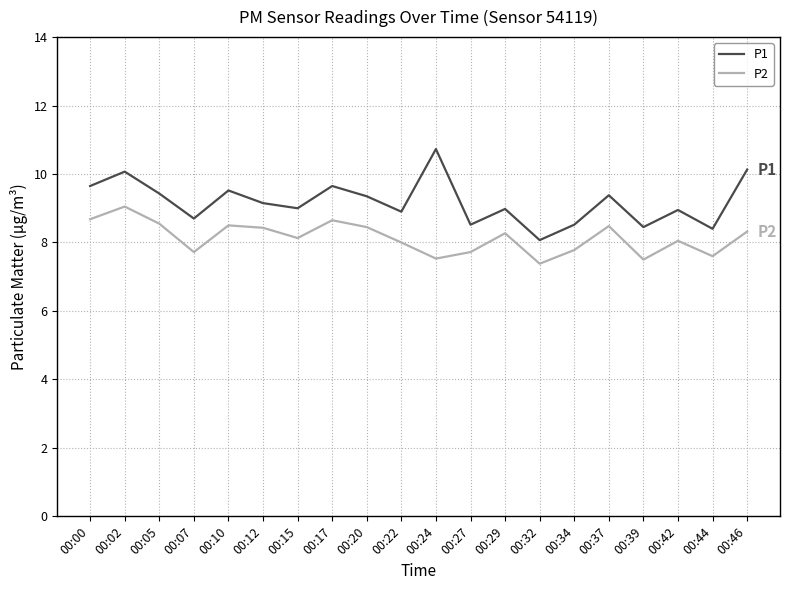

In P2, how many points are lower than both neighbors (excluding endpoints)?

6